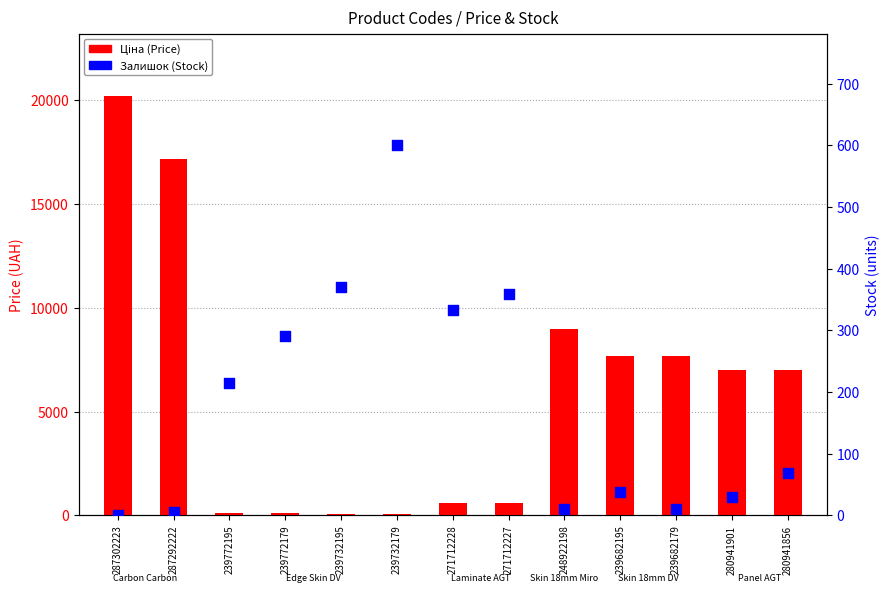

Which series contains the lowest Y value?

Залишок (Stock)